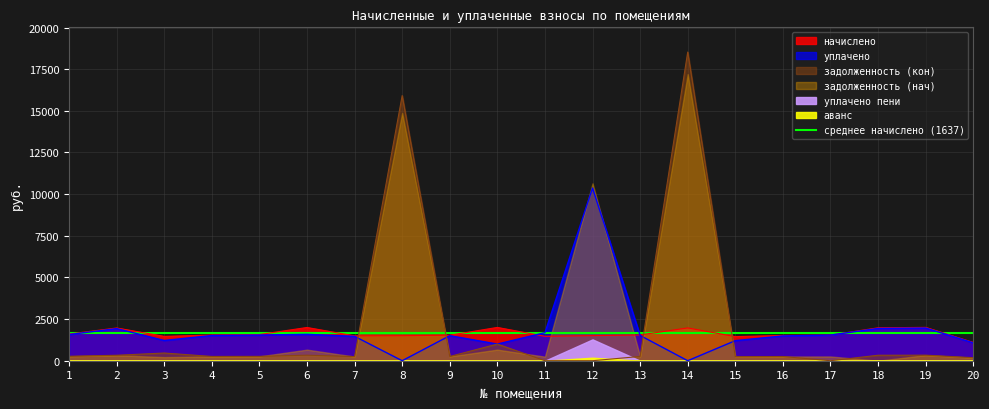

At which category is the sum across all series the highest?

14